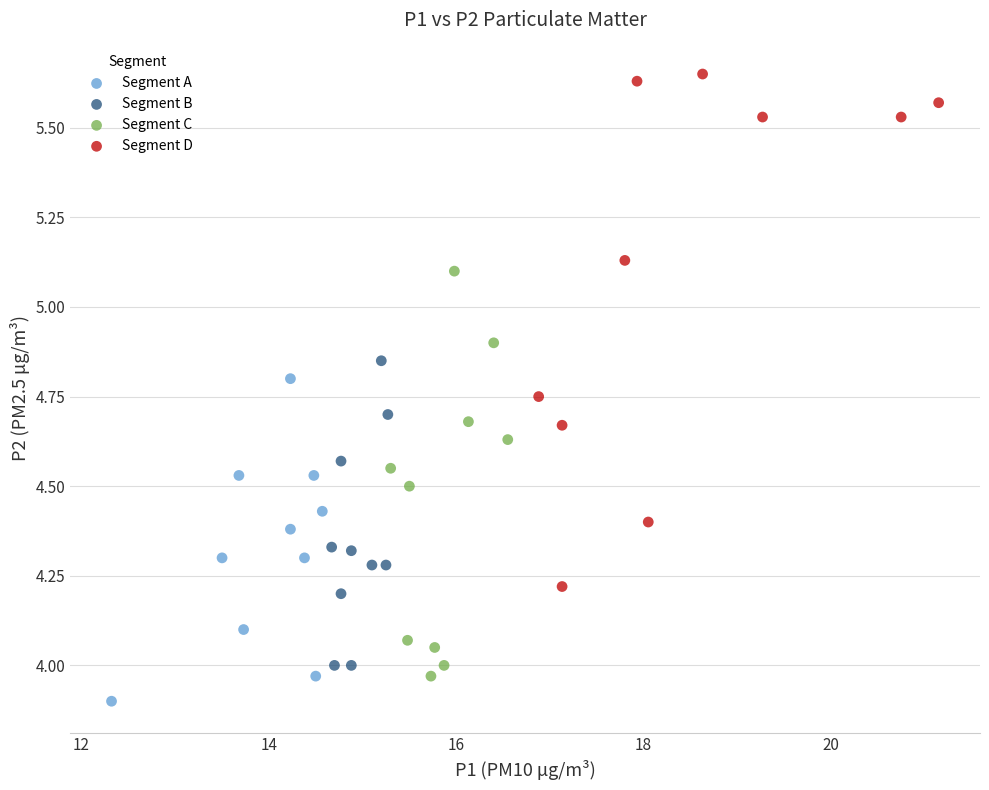

Which series contains the highest Y value?

Segment D